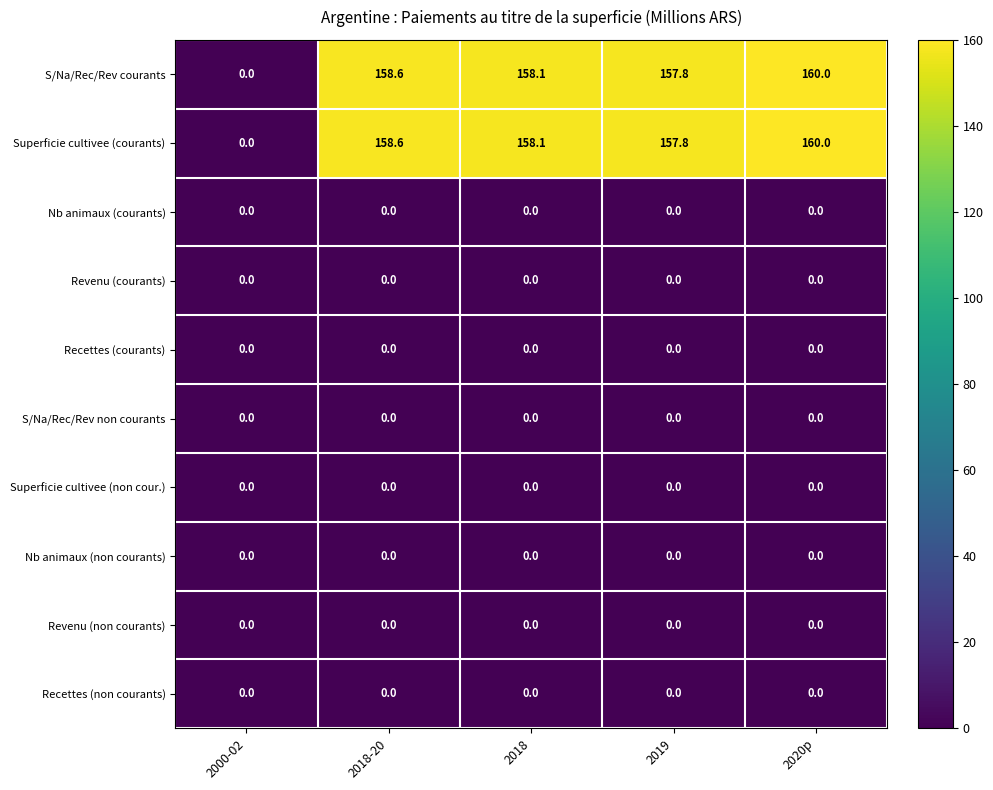

What is the difference between the highest and lowest values at 2018?

158.1